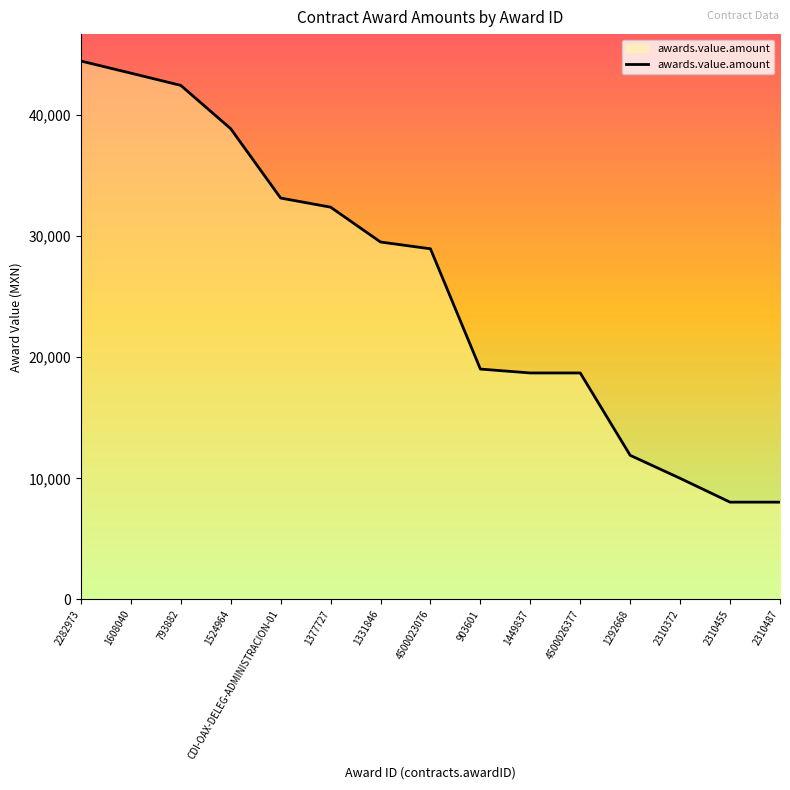

Which has a higher value, 4500026377 or 2282973?

2282973